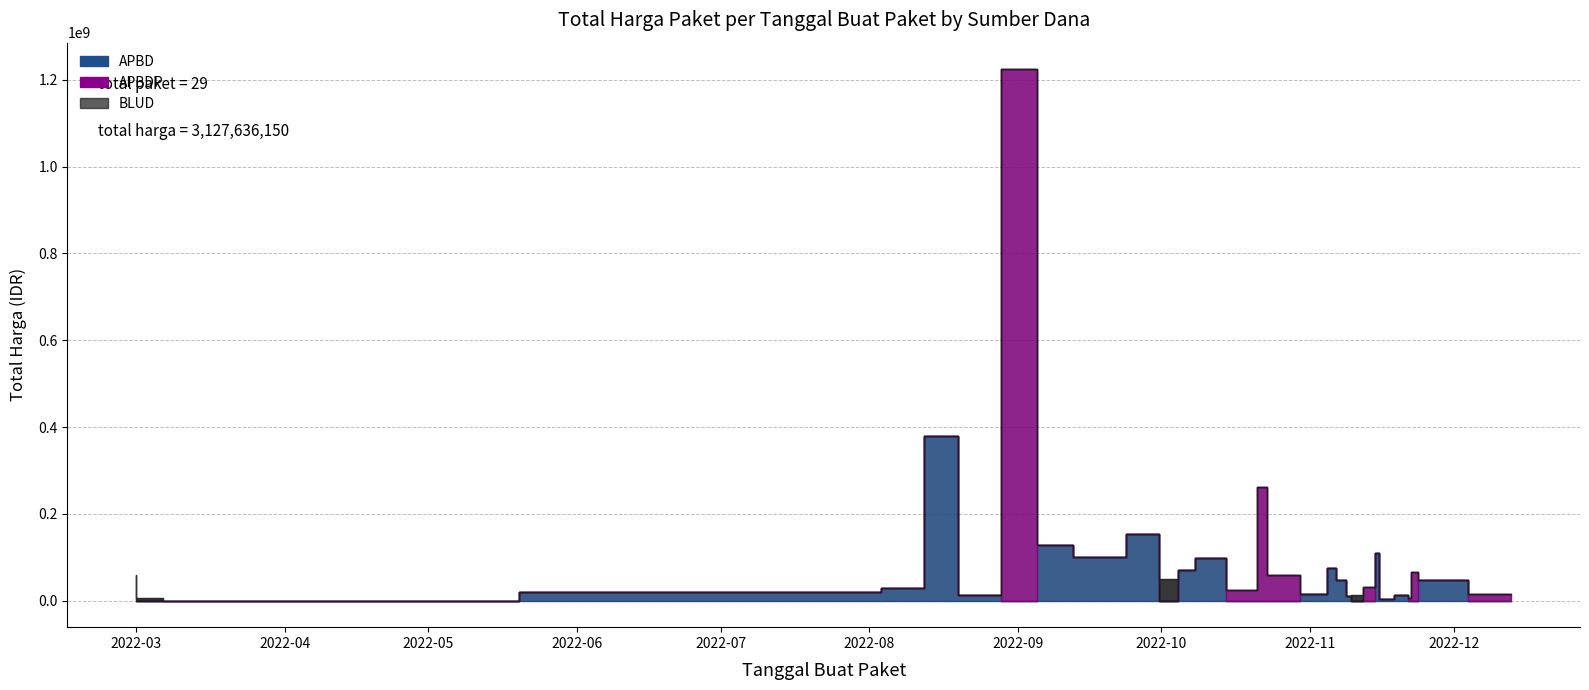

How many intersections are there between APBDP and BLUD?

2